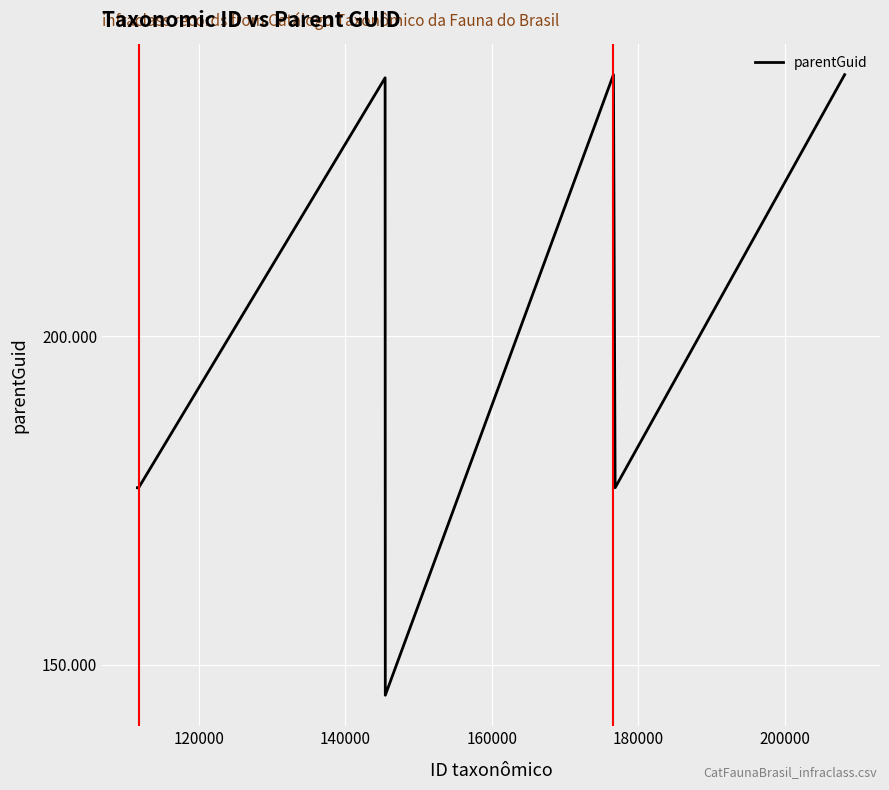

Does the chart display data point markers on the line(s)?

No